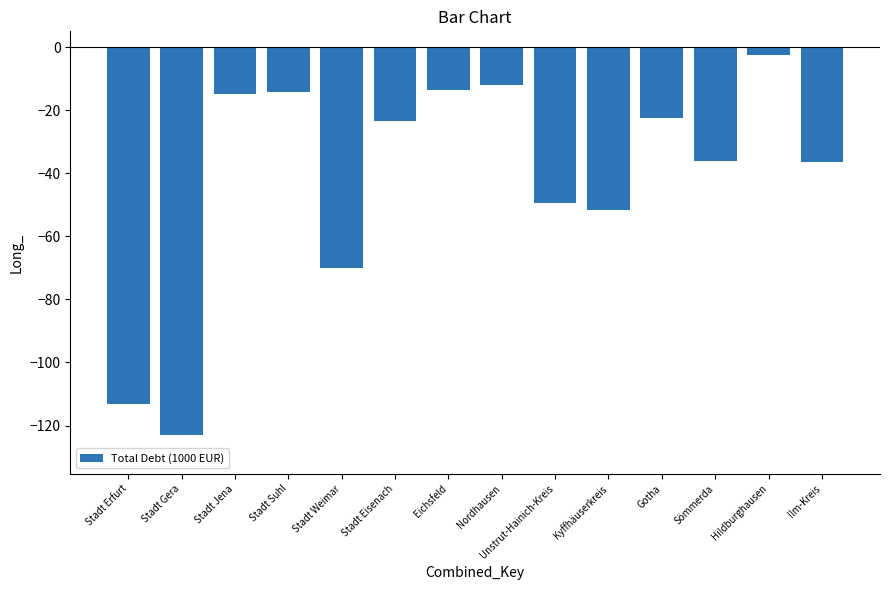

What is the label of the 9th bar from the left?

Unstrut-Hainich-Kreis